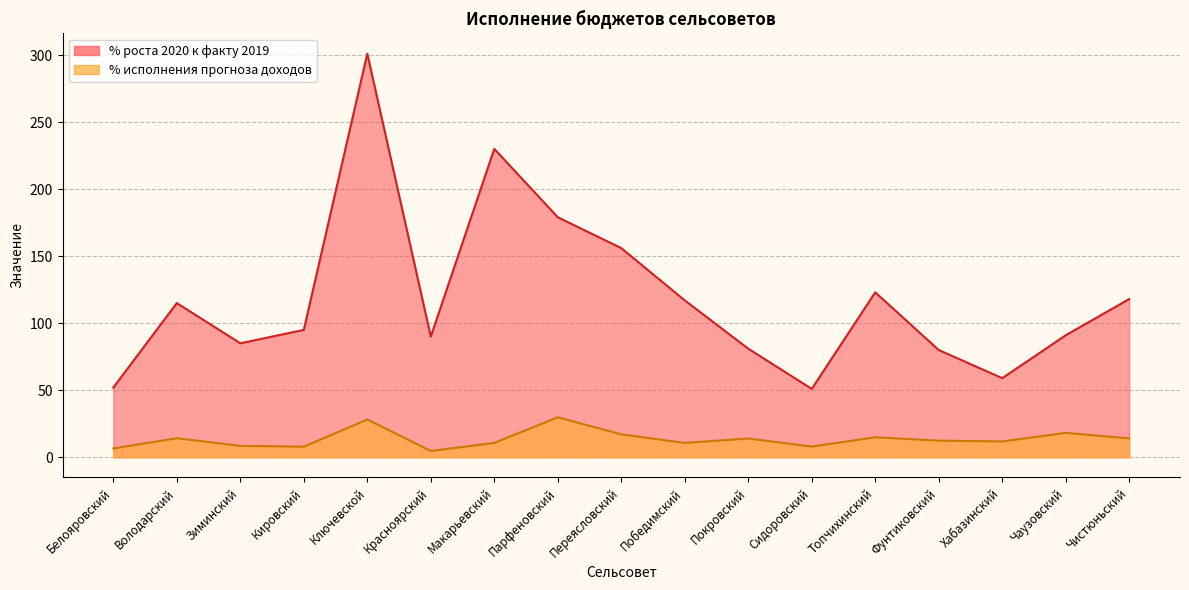

What is the total value across all series at Топчихинский?

137.9